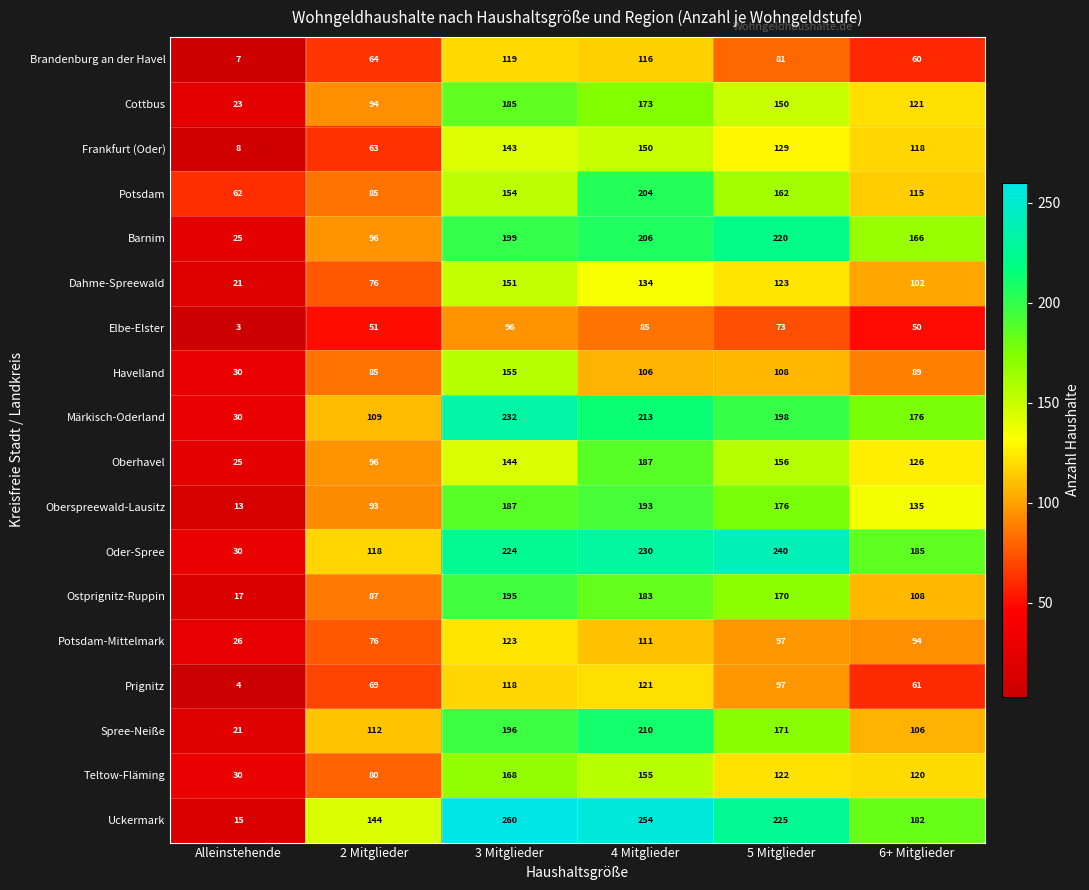

What is the highest value of the Spree-Neiße series?

210